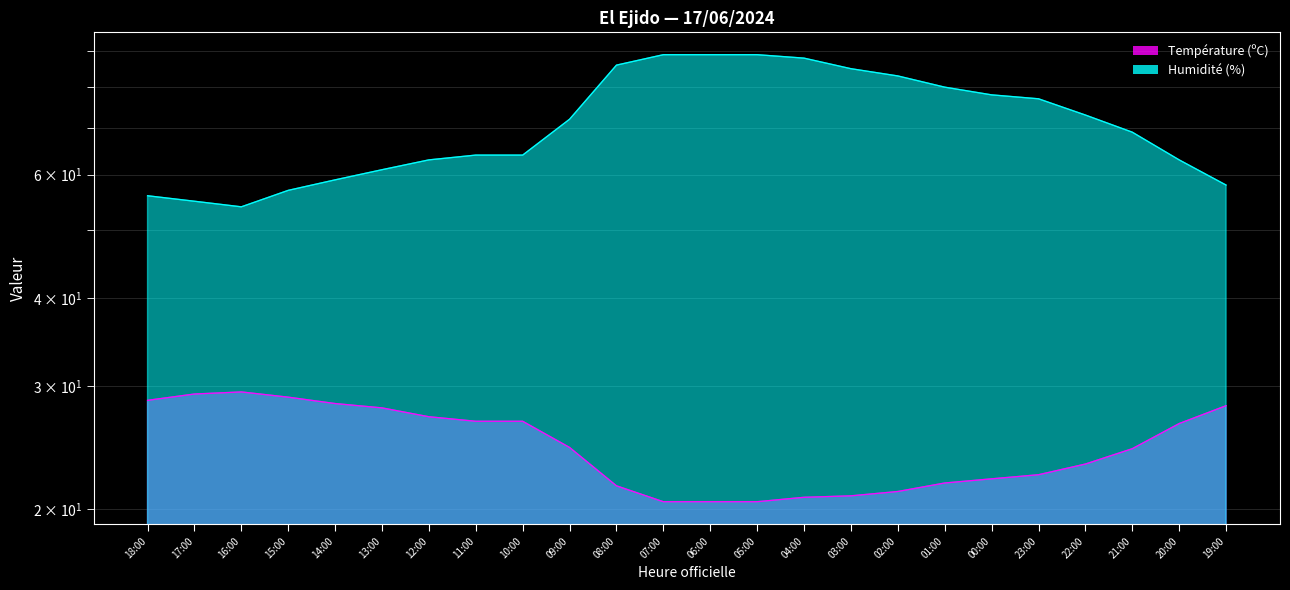

How many lines are shown in the chart?

2